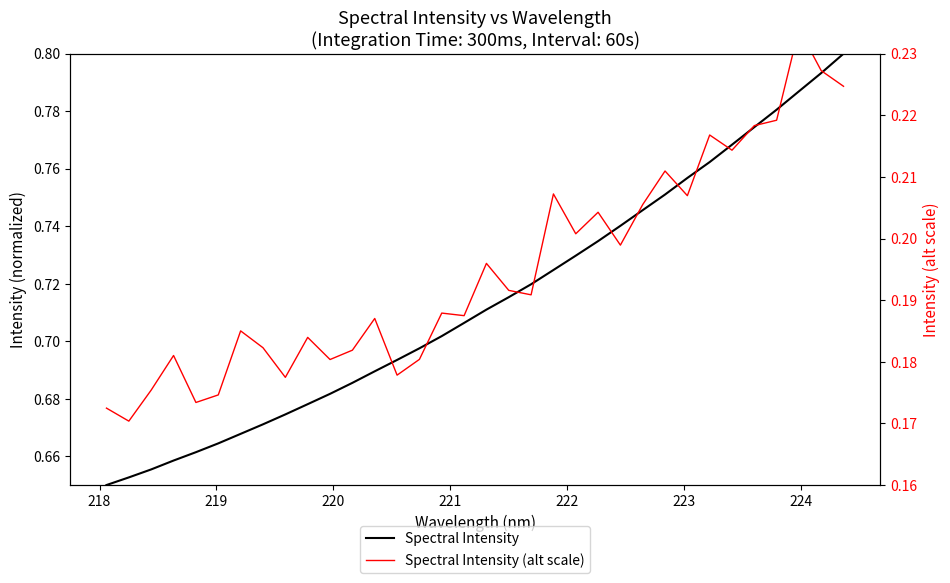

Reading left to right, transcribe all the data shown in this chart.

Spectral Intensity: 0.7	0.7	0.7	0.7	0.7	0.7	0.7	0.7	0.7	0.7	0.7	0.7	0.7	0.7	0.7	0.7	0.7	0.7	0.7	0.7	0.7	0.7	0.7	0.7	0.7	0.8	0.8	0.8	0.8	0.8	0.8	0.8	0.8	0.8
Spectral Intensity (alt scale): 0.2	0.2	0.2	0.2	0.2	0.2	0.2	0.2	0.2	0.2	0.2	0.2	0.2	0.2	0.2	0.2	0.2	0.2	0.2	0.2	0.2	0.2	0.2	0.2	0.2	0.2	0.2	0.2	0.2	0.2	0.2	0.2	0.2	0.2